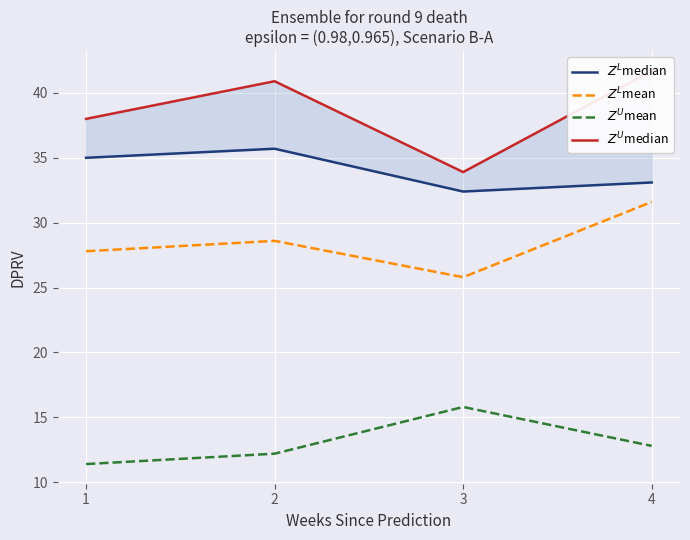

At 2, list the series in order from smallest to largest.

$Z^U$mean, $Z^L$mean, $Z^L$median, $Z^U$median